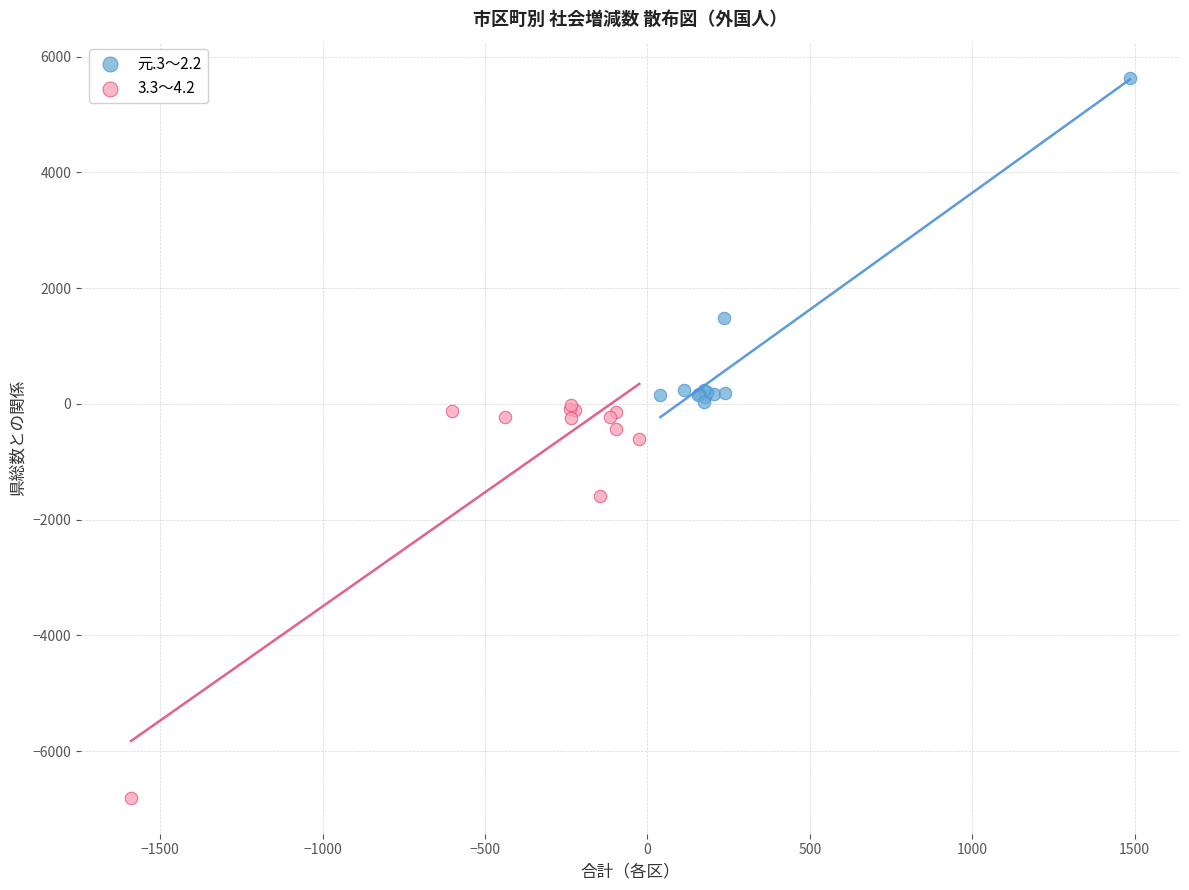

Which series reaches the maximum Y coordinate?

元.3～2.2